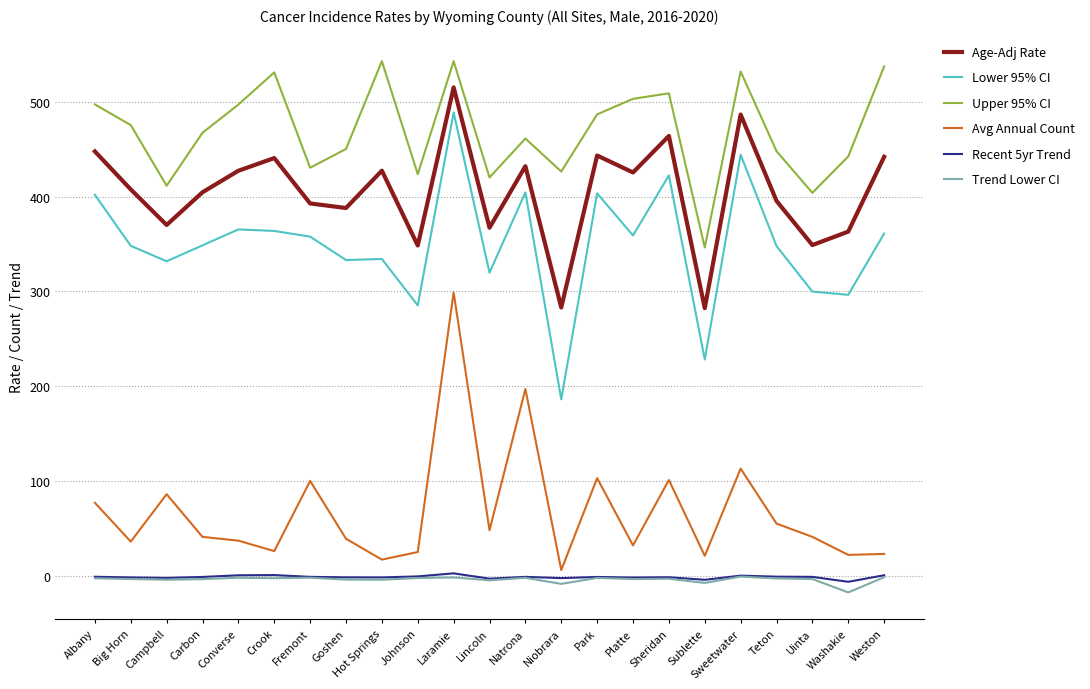

What is the difference between the Avg Annual Count values at Niobrara and Crook?

20.0